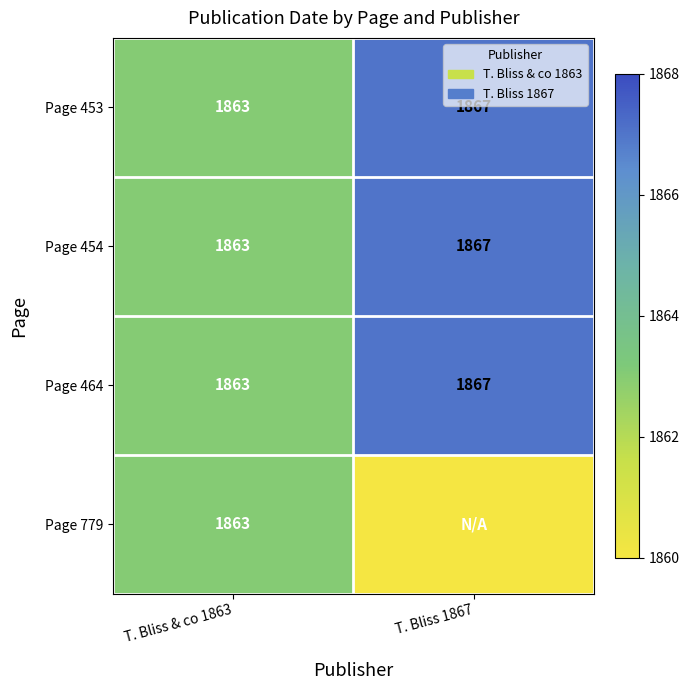

What is the minimum value shown in the chart?

1860